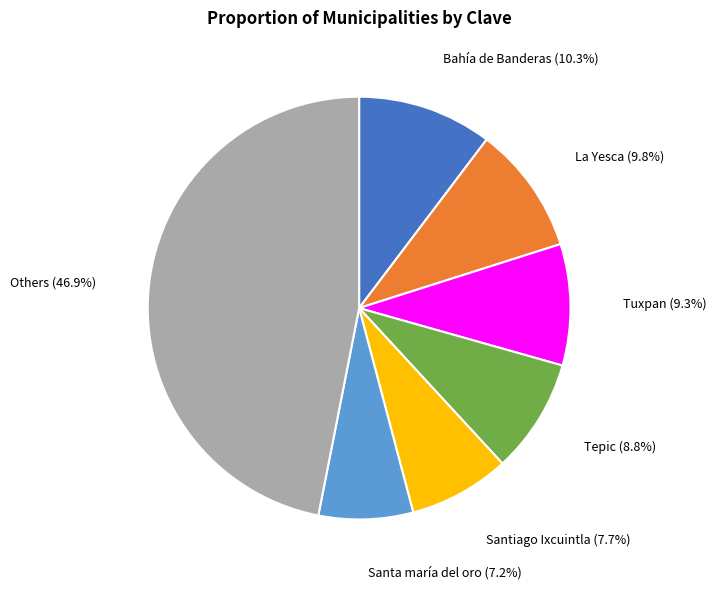

How many segments does this pie chart have?

7